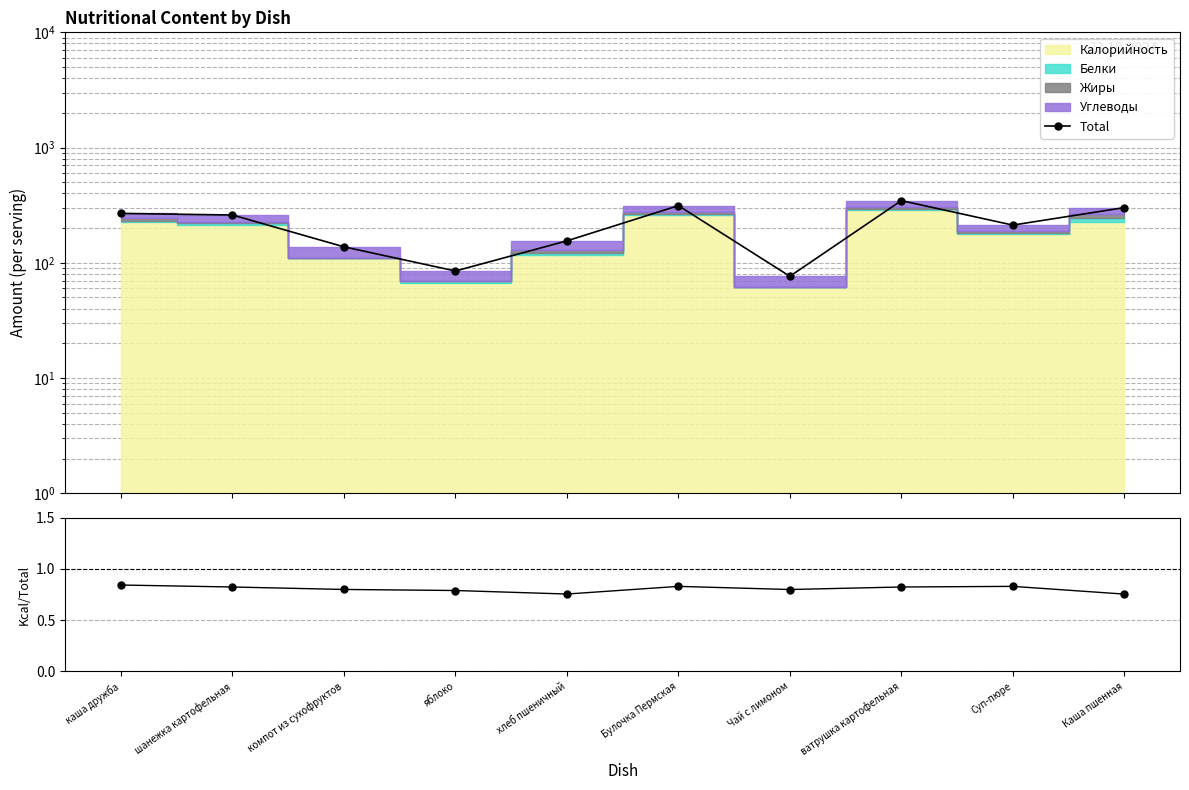

Reading left to right, extract all data points from this chart.

Total: каша дружба=268.0	шанежка картофельная=259.7	компот из сухофруктов=137.5	яблоко=84.8	хлеб пшеничный=154.9	Булочка Пермская=313.2	Чай с лимоном=76.3	ватрушка картофельная=346.2	Суп-пюре=212.3	Каша пшенная=301.0
Калорийность/Total: каша дружба=0.8	шанежка картофельная=0.8	компот из сухофруктов=0.8	яблоко=0.8	хлеб пшеничный=0.8	Булочка Пермская=0.8	Чай с лимоном=0.8	ватрушка картофельная=0.8	Суп-пюре=0.8	Каша пшенная=0.8